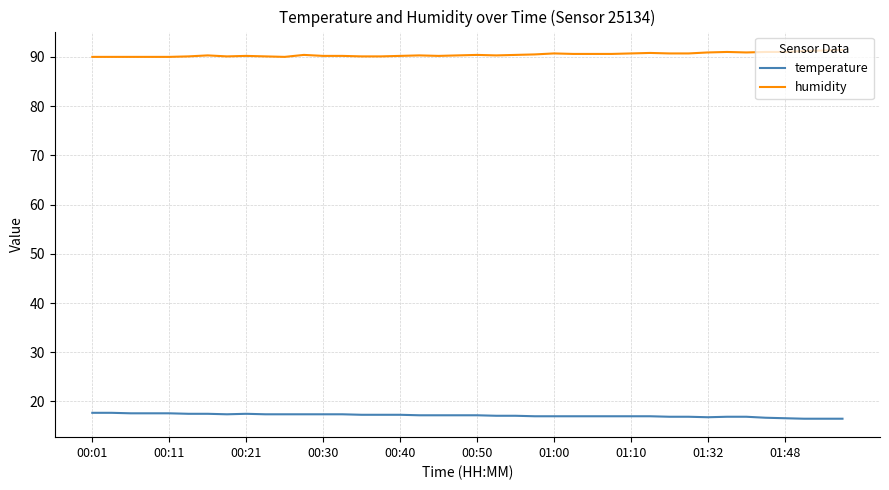

What is the difference between the maximum and second lowest values in the temperature series?

1.2